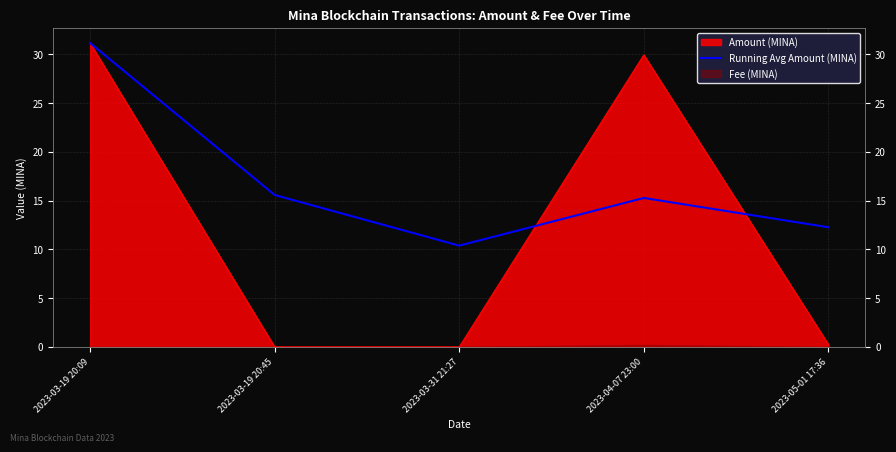

At which label does the data first exceed 15?

2023-03-19 20:09